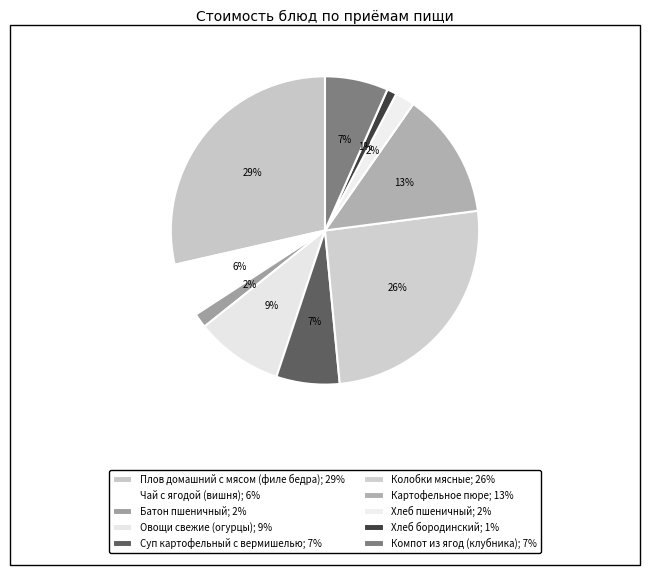

To the nearest percent, what is the difference between the Хлеб пшеничный and Батон пшеничный slice percentages?

1%